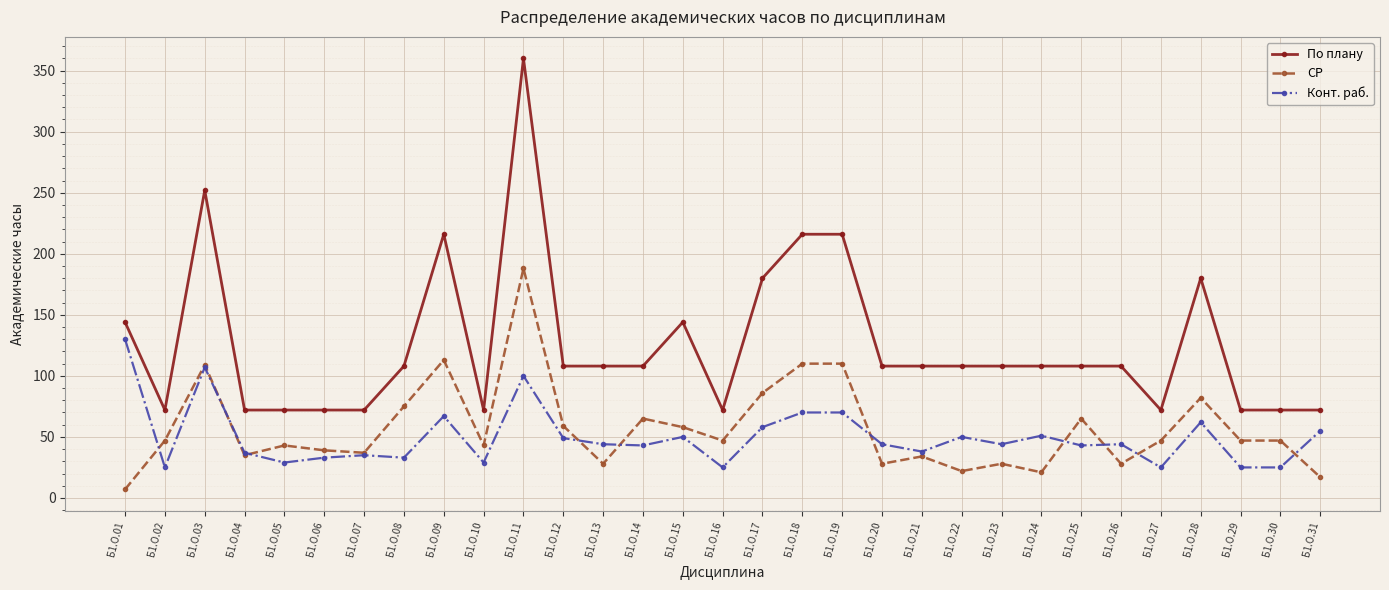

Rank the series at Б1.О.11 from lowest to highest value.

Конт. раб., СР, По плану